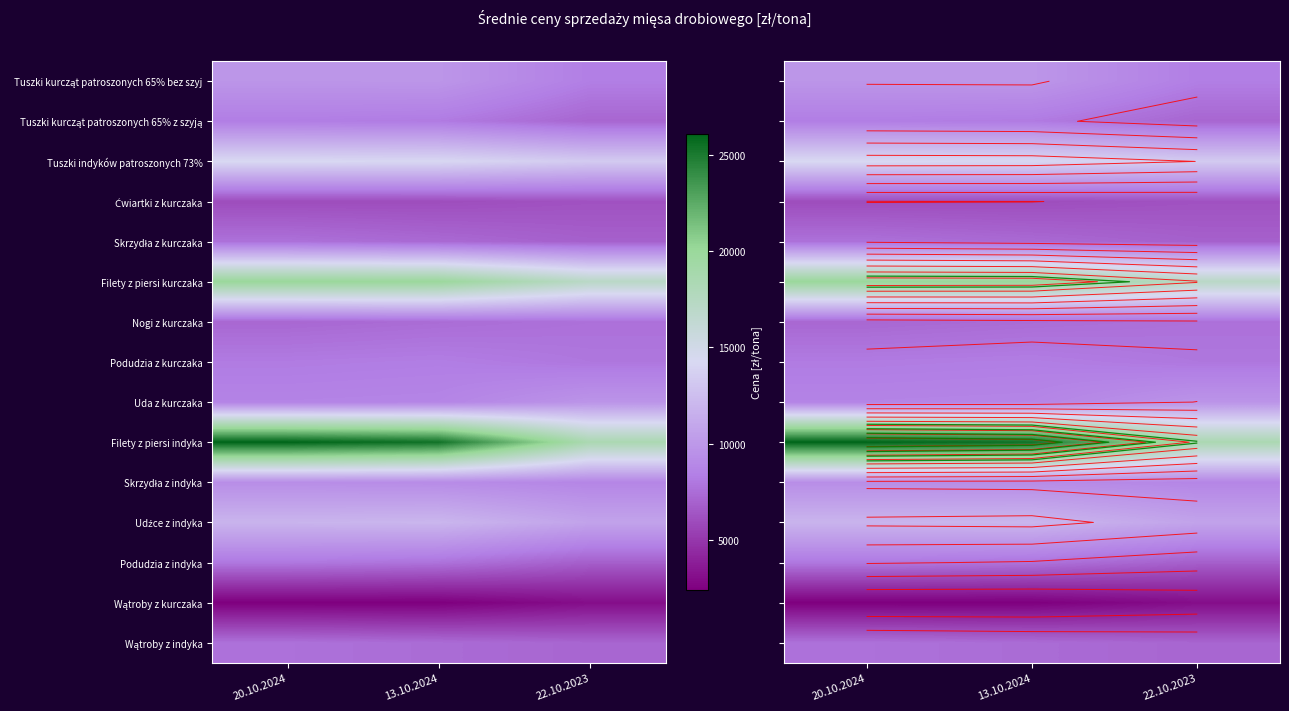

Which has a higher value, 22.10.2023 or 13.10.2024?

13.10.2024